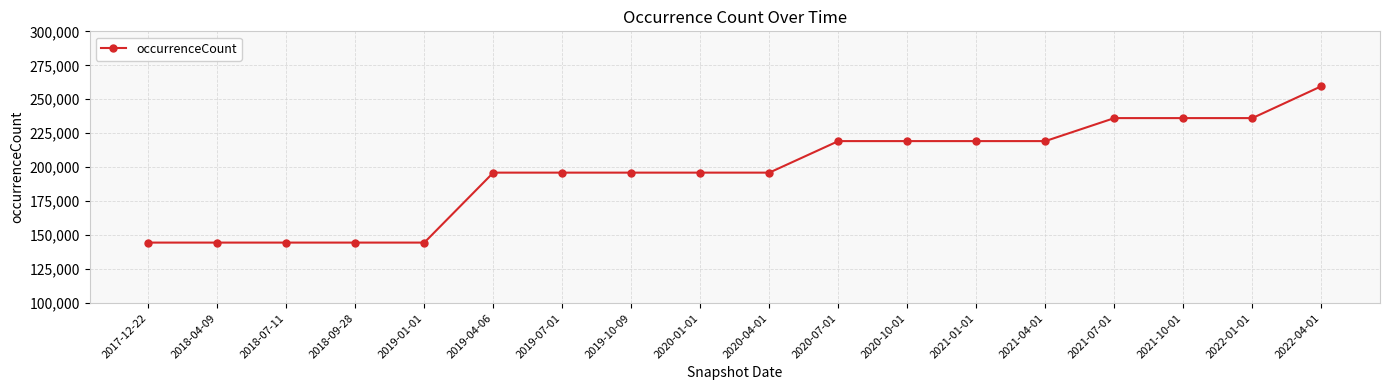

Is it true that the value at 2019-01-01 is 225005?

False